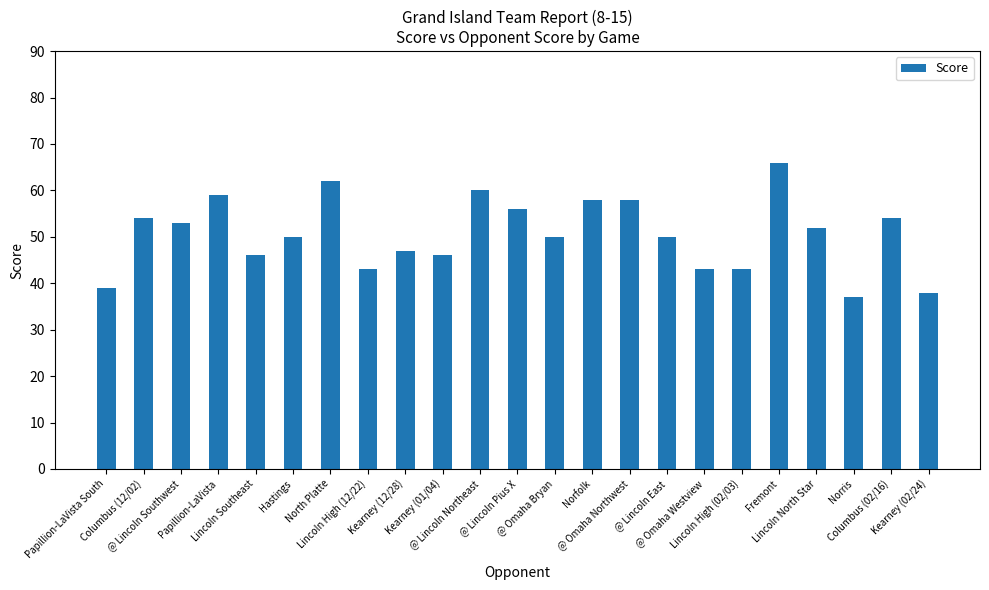

What is the label of the 18th bar from the left?

Lincoln High (02/03)